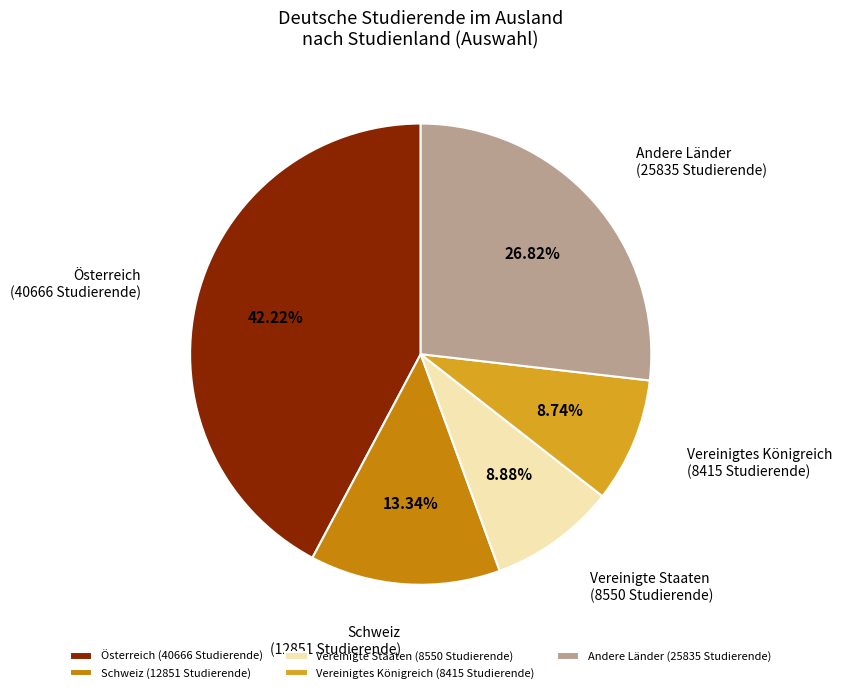

How many slices are in this pie chart?

5